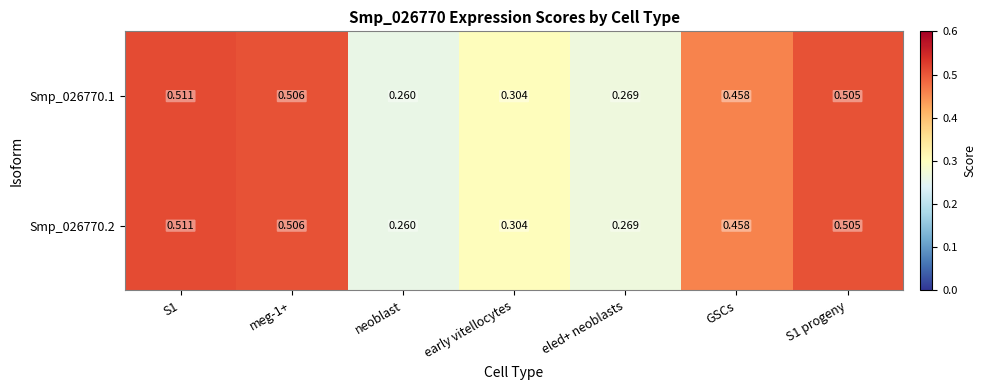

Which category has the lowest value in the Smp_026770.2 series?

neoblast